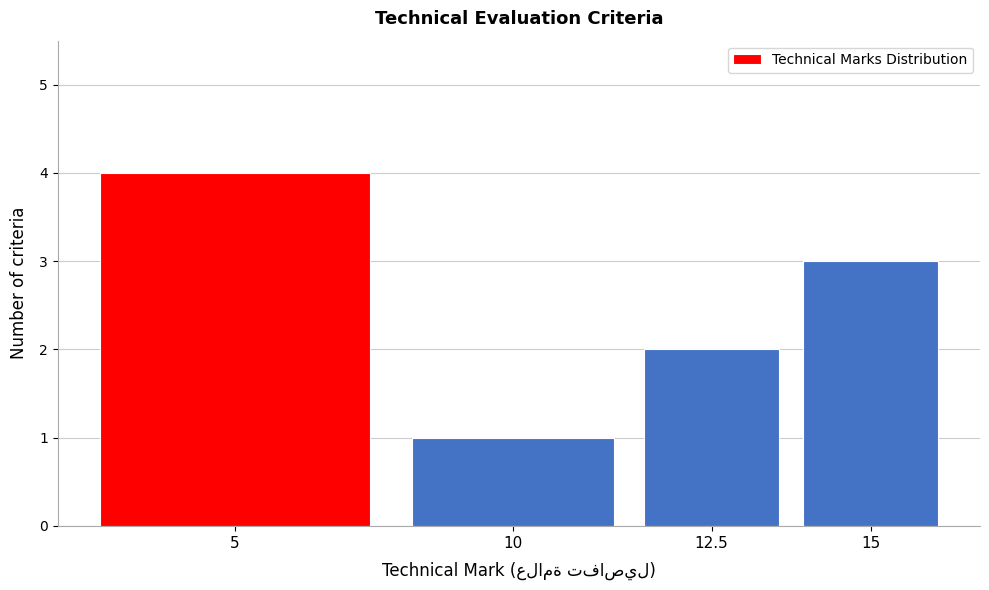

Reading left to right, what are all the values shown in this chart?

4	1	2	3